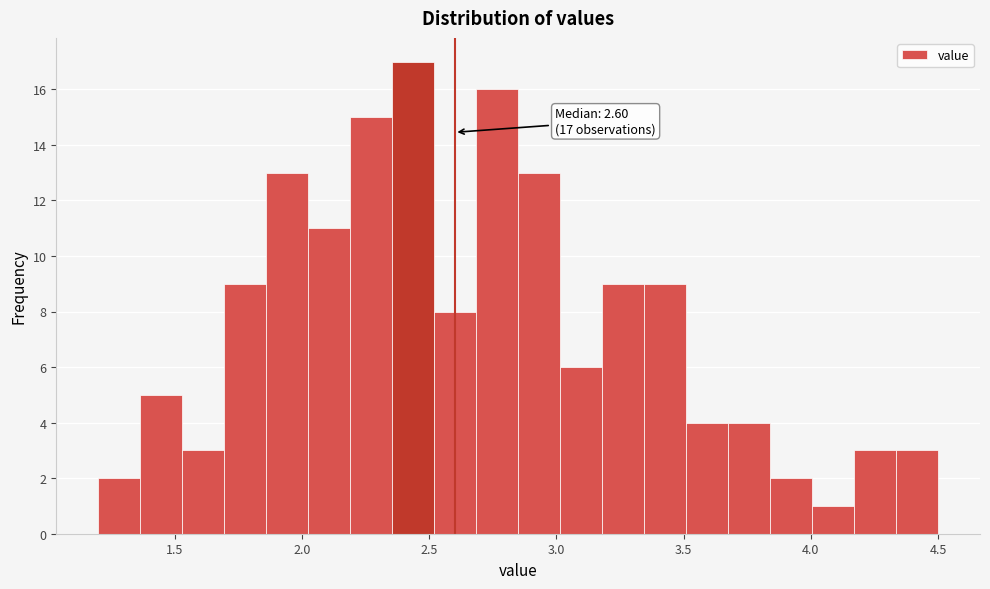

Read against the x-axis, roughly where is the centre of the tallest bar?

2.45